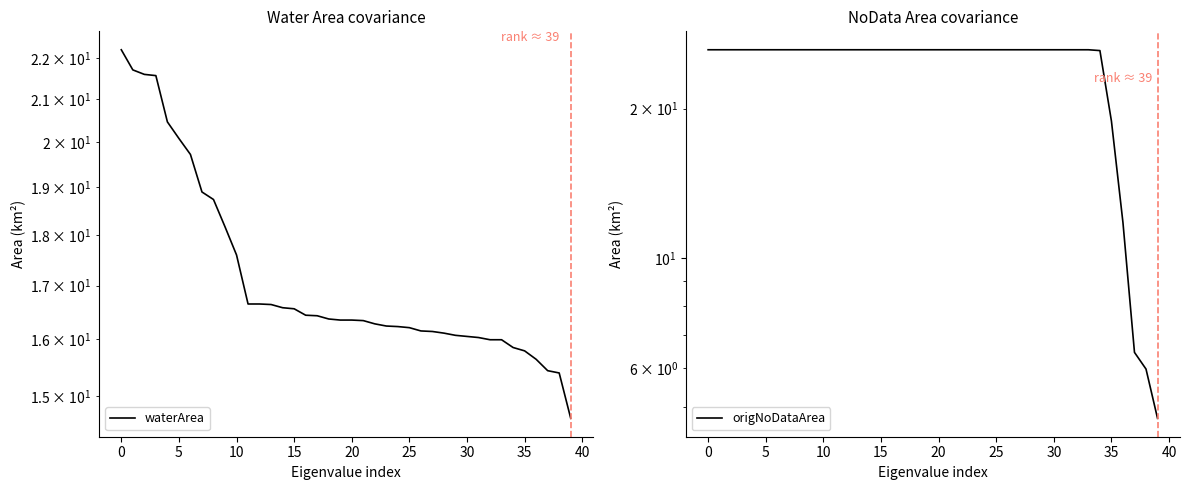

Which series has the largest total across all categories?

origNoDataArea